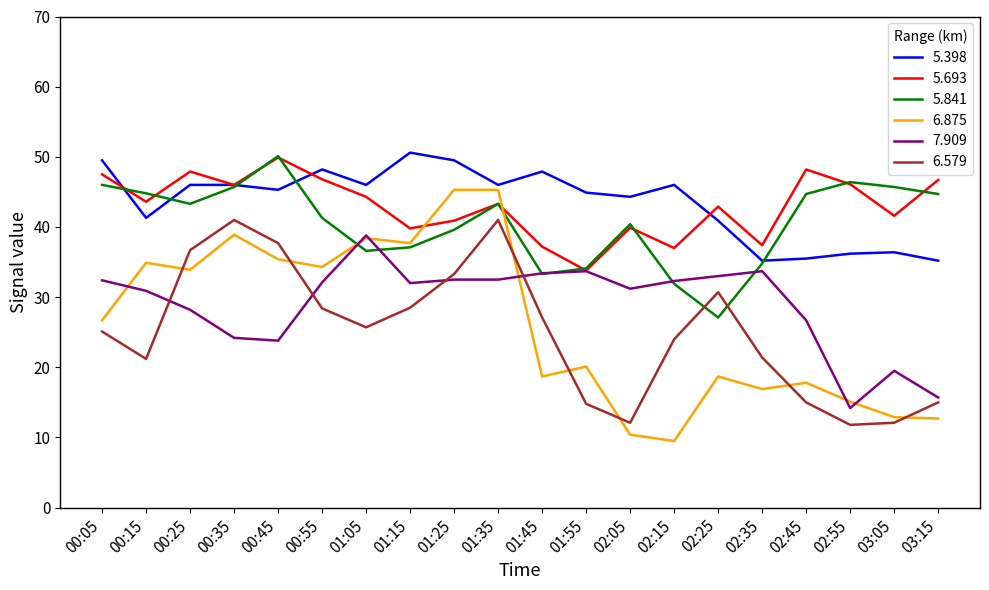

At which category is the sum across all series the highest?

01:35